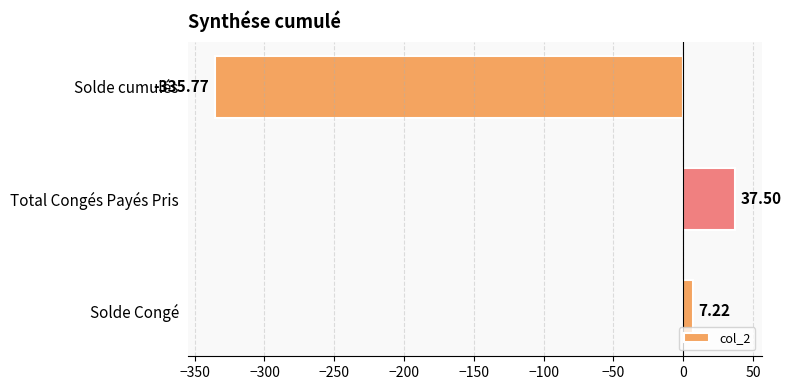

How many values are below zero?

1